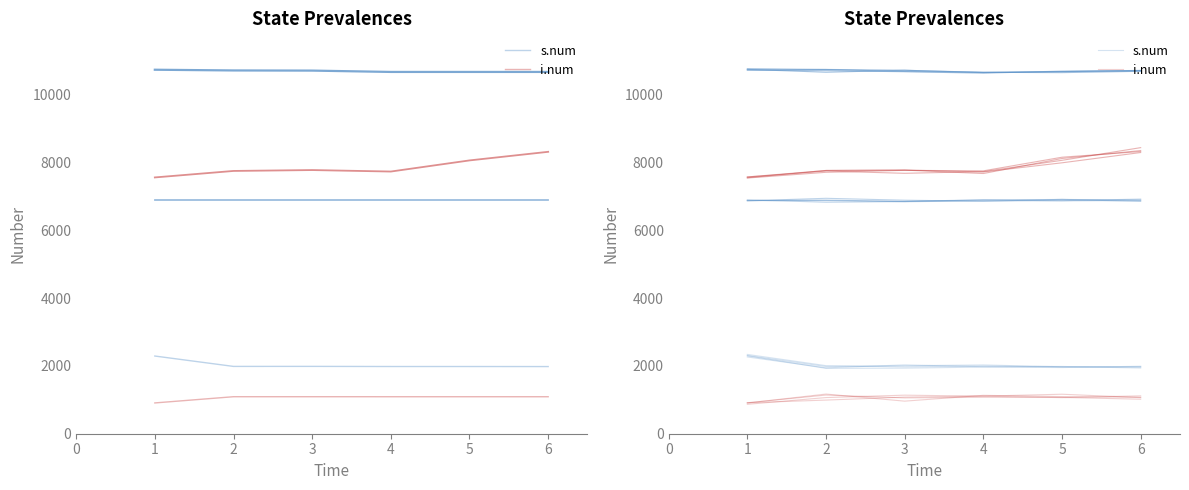

True or false: i.num has more than 0 interior local peaks.

True